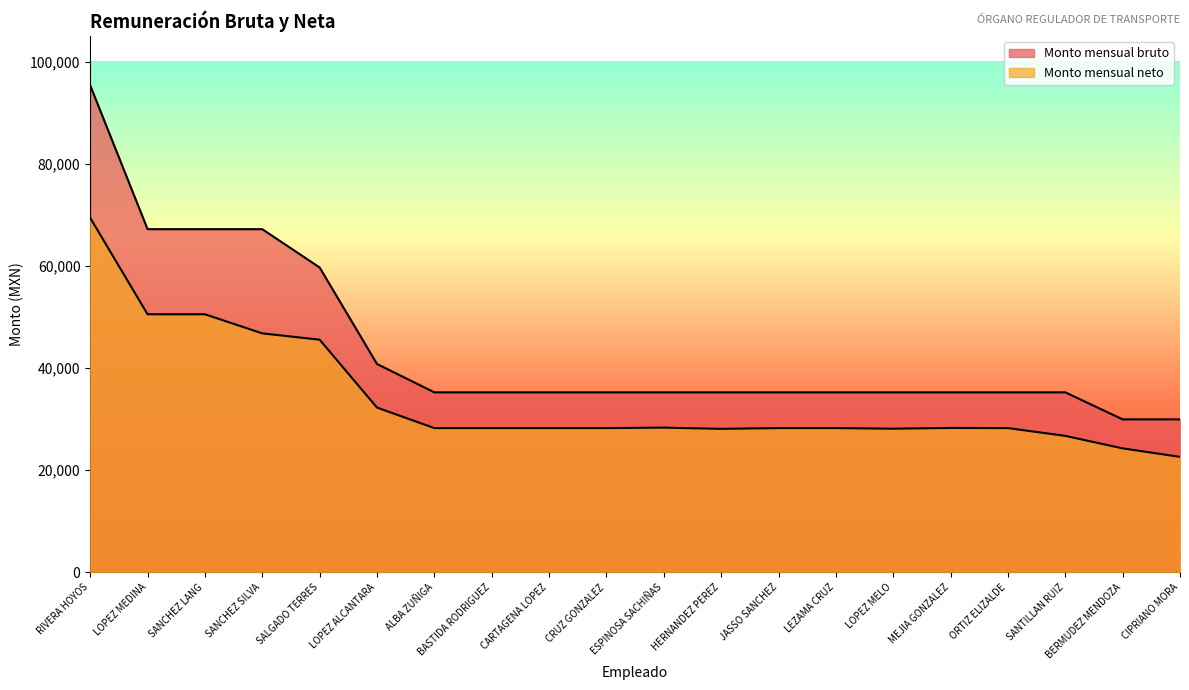

What is the sum of the Monto mensual neto values at ORTIZ ELIZALDE and SALGADO TERRES?

73805.7